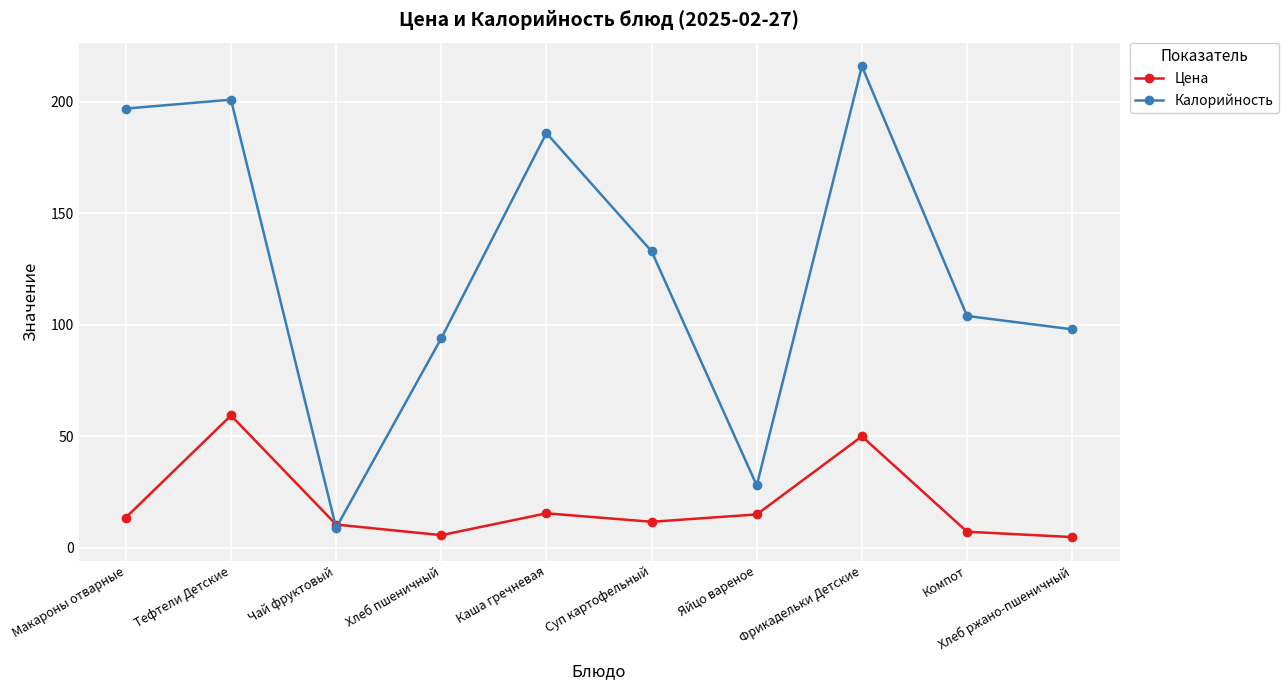

Which series has the largest range (max minus min)?

Калорийность